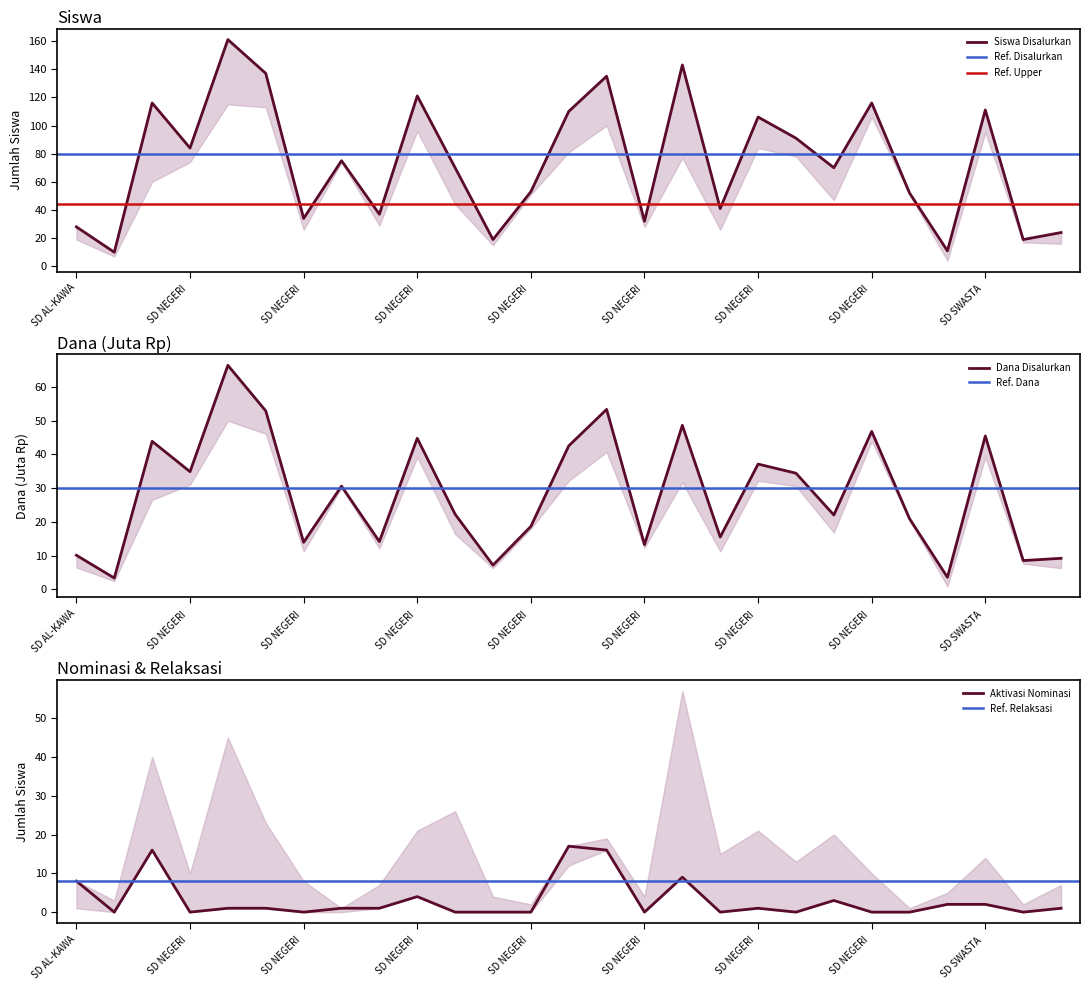

Which series changed the most between SD NEGERI KARYABAKTI and SD NEGERI MEDANGSARI?

Siswa Disalurkan